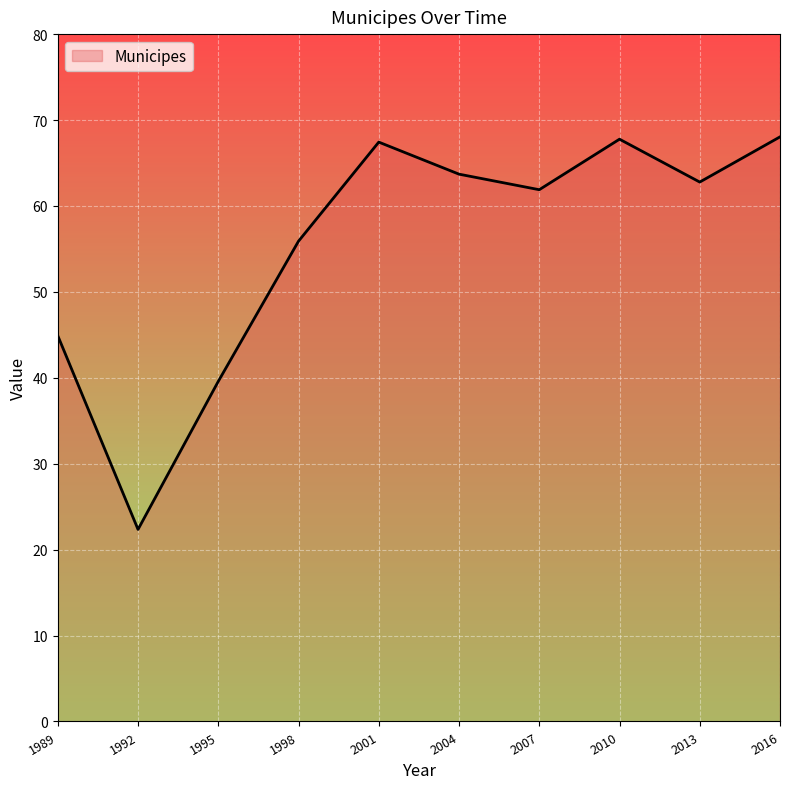

Does the chart display data point markers on the line(s)?

No